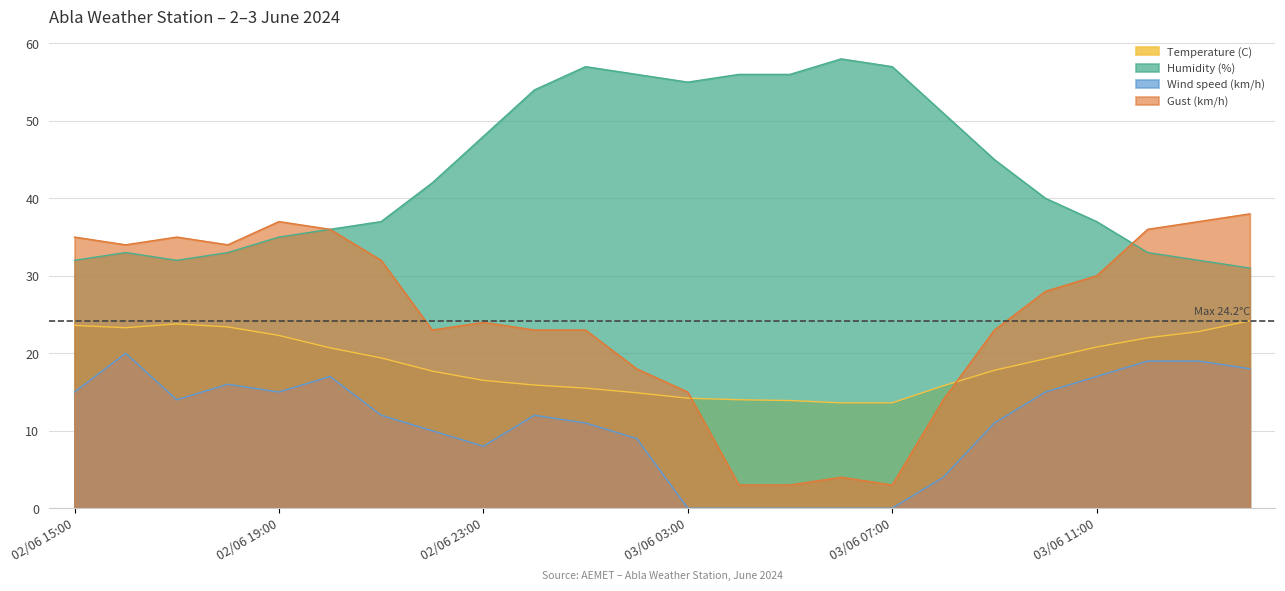

Where is the first local maximum for Humidity (%)?

02/06 16:00